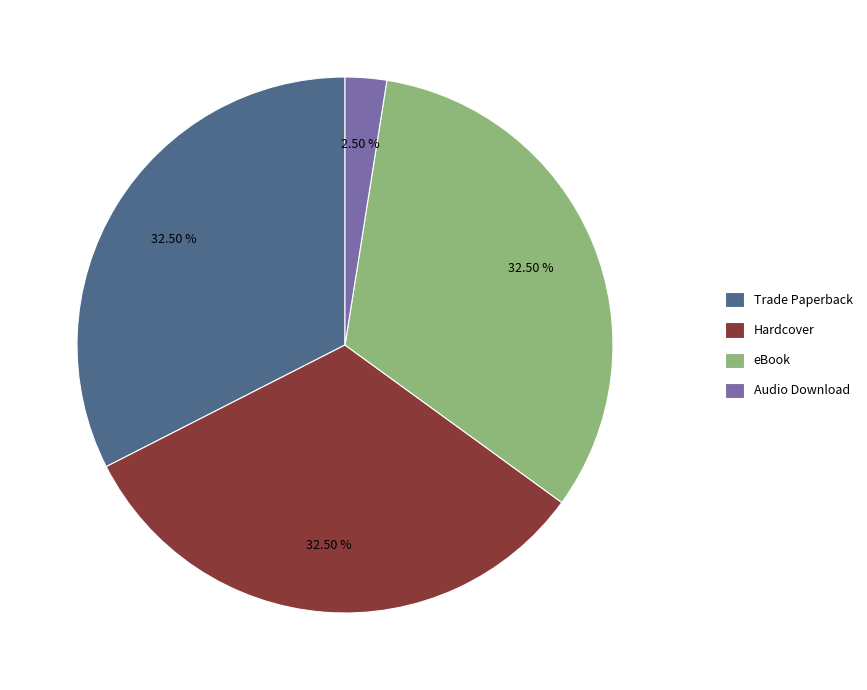

Is it true that Trade Paperback is 26% of the pie?

False